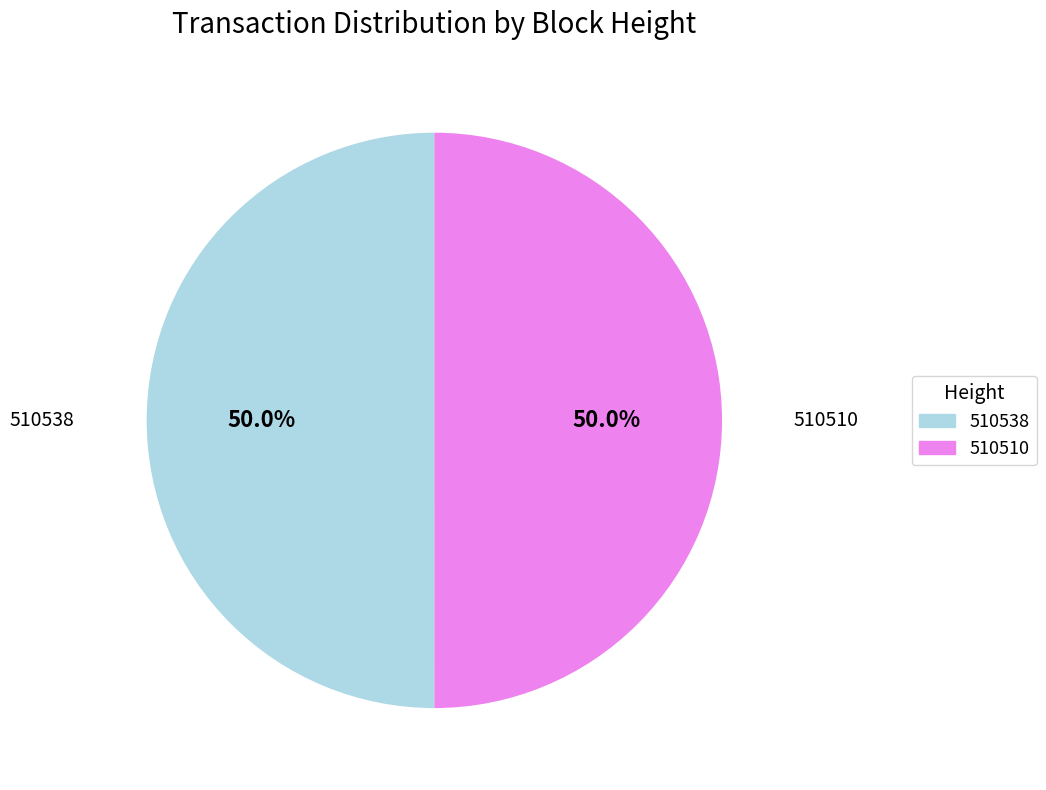

What percentage do 510538 and 510510 together represent?

100.0%